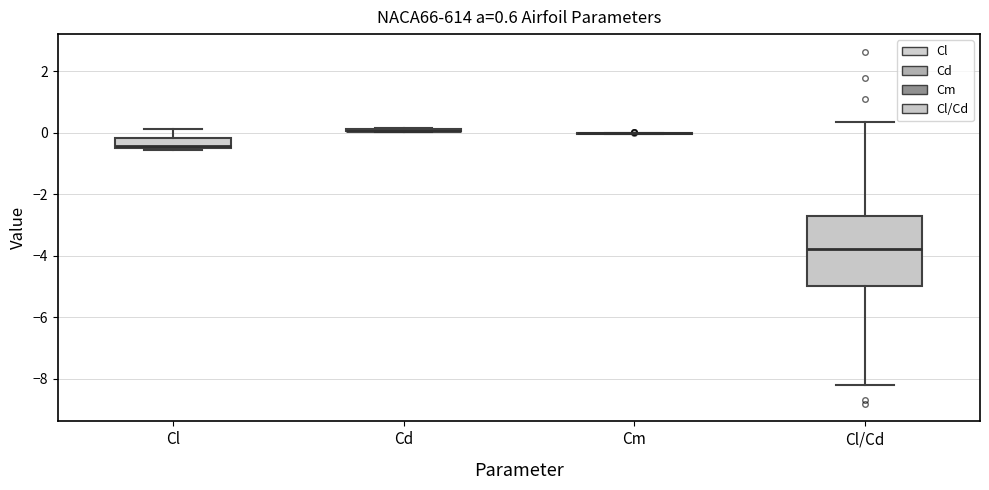

Which box is the tallest, from its lower edge to its upper edge?

Cl/Cd